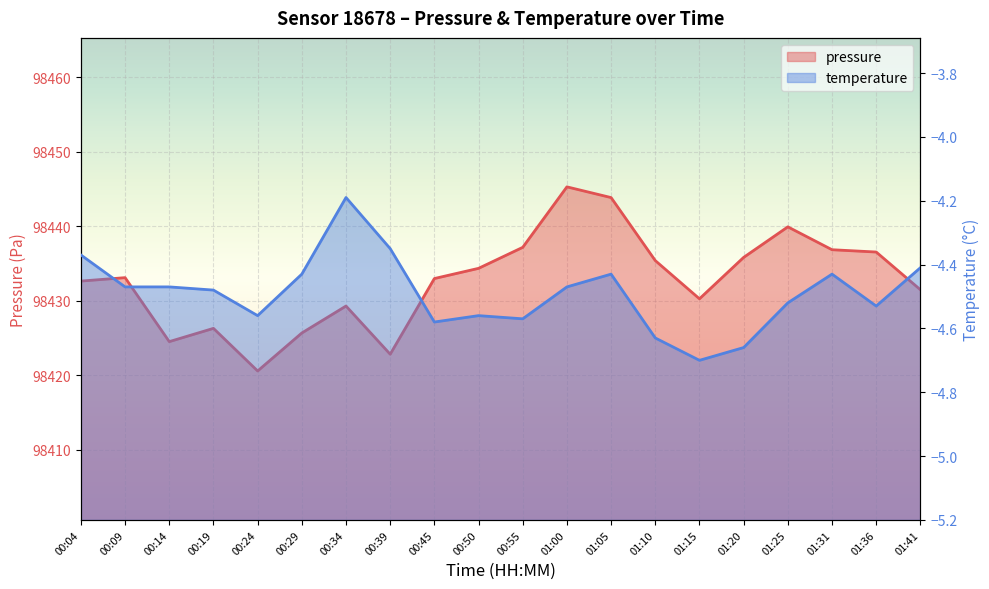

What is the difference between the highest and lowest values at 01:36?

98441.1